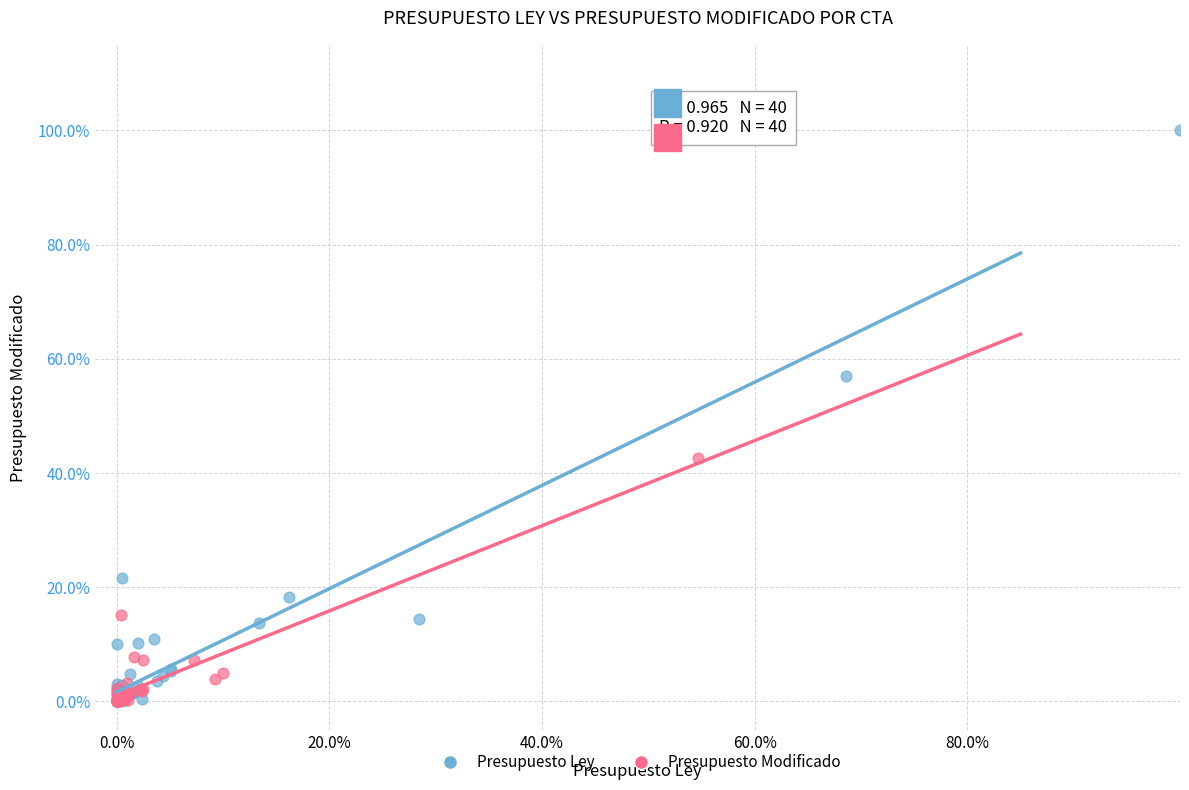

What are all the series names shown in the legend?

Presupuesto Ley, Presupuesto Modificado